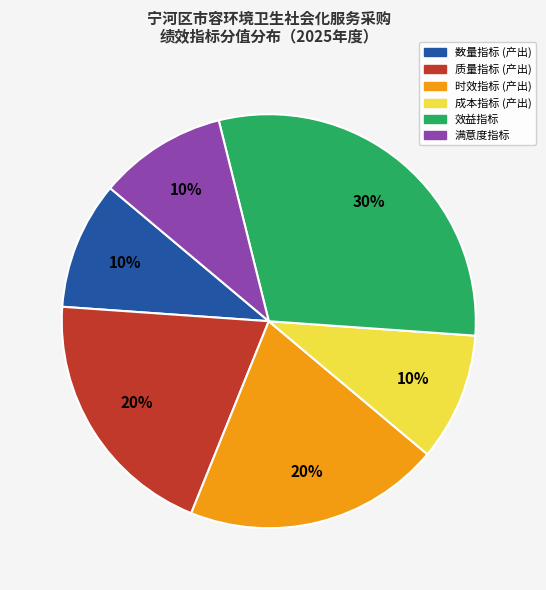

Is there a majority slice in this chart?

No